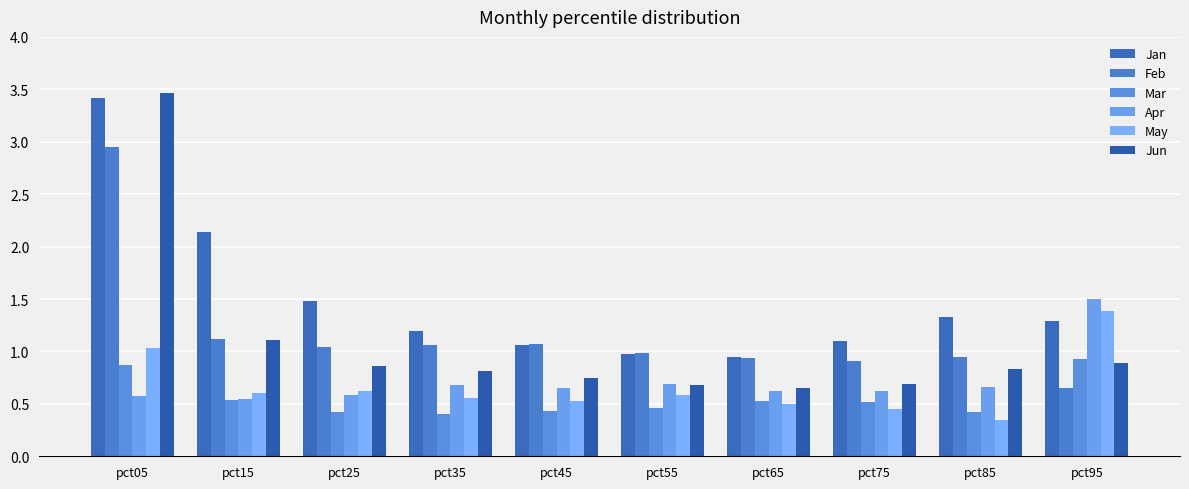

Does the chart contain stacked bars?

No